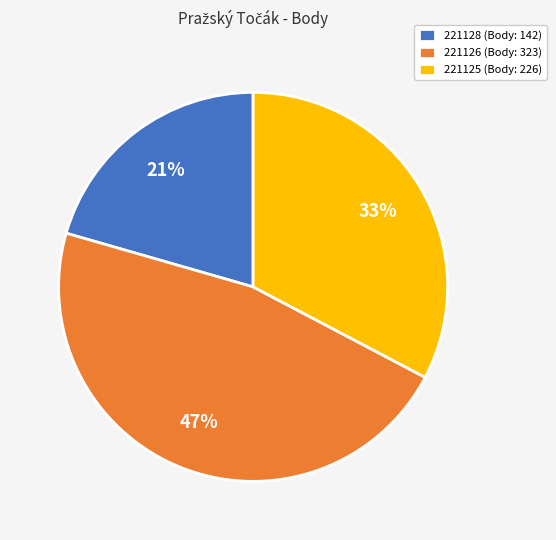

Count the number of slices in the pie.

3